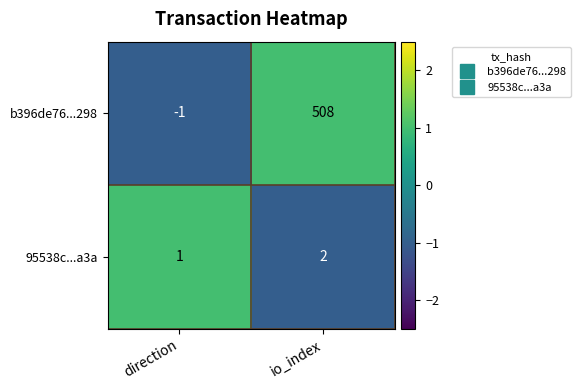

Which label corresponds to the smallest value in the chart?

direction